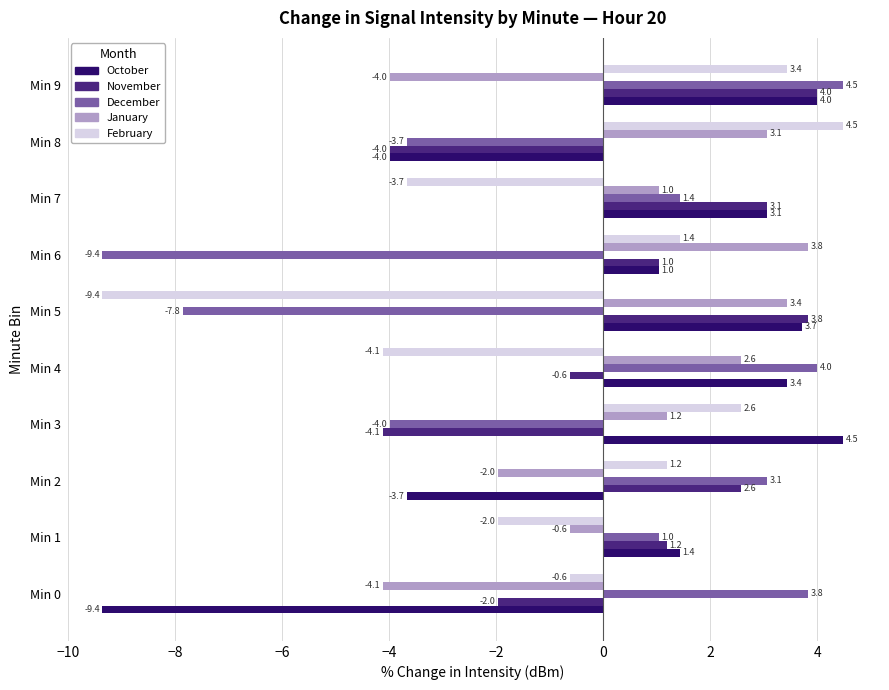

What is the minimum value shown in the chart?

-9.4